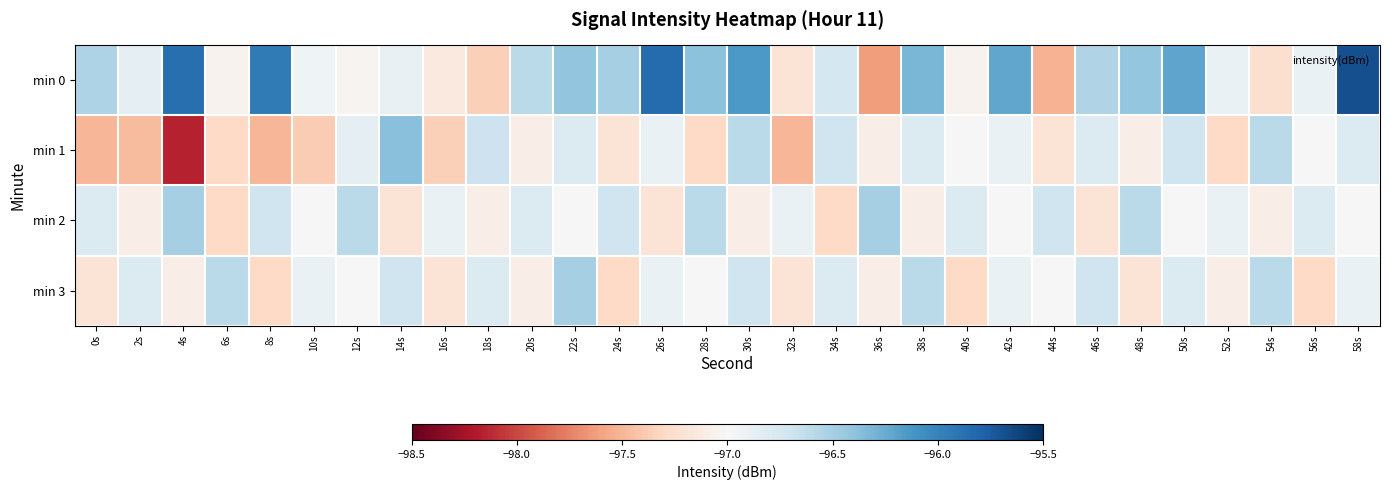

Rank the series at 44s from highest to lowest value.

min 2, min 3, min 1, min 0